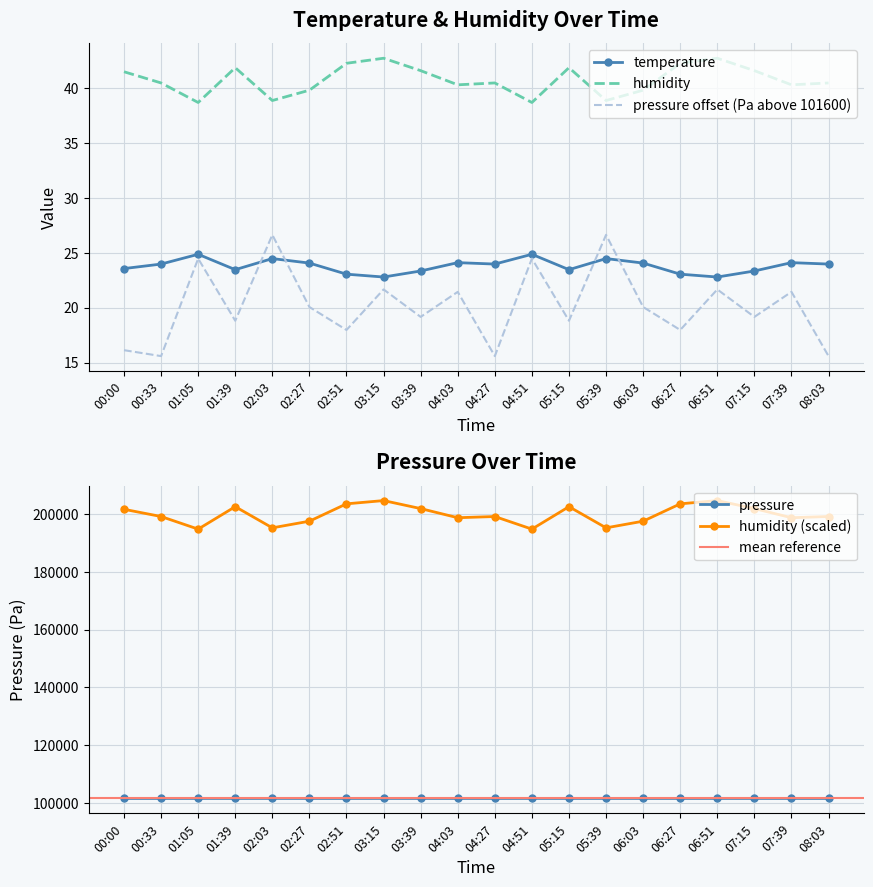

What position from the right is 06:03?

6